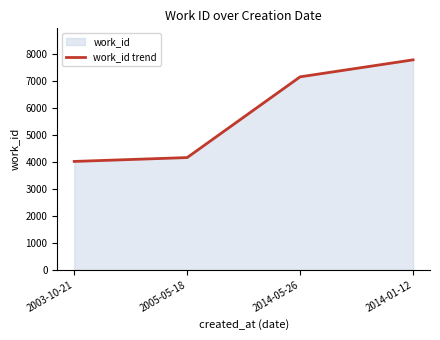

Where does the data first go above 7163?

2014-01-12